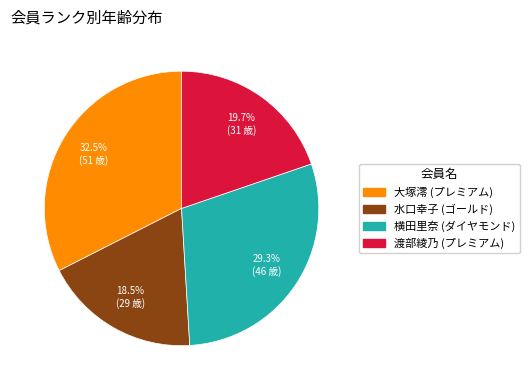

Does any single category account for the majority?

No